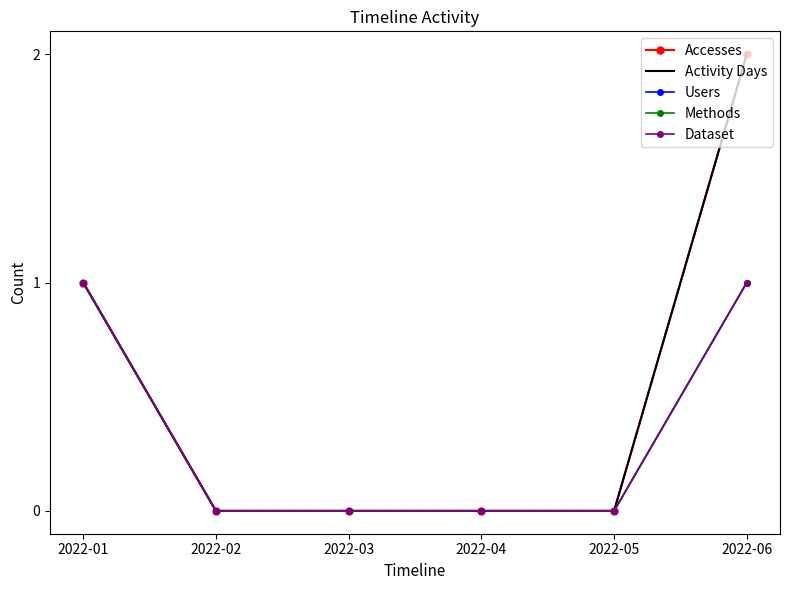

Where is Users nearest to the value 0?

2022-02